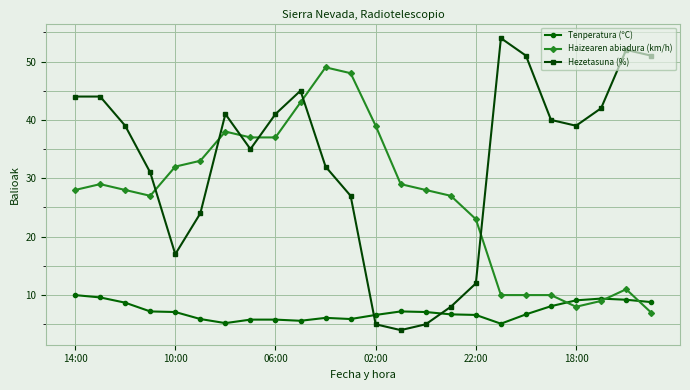

What is the minimum value shown in the chart?

4.0